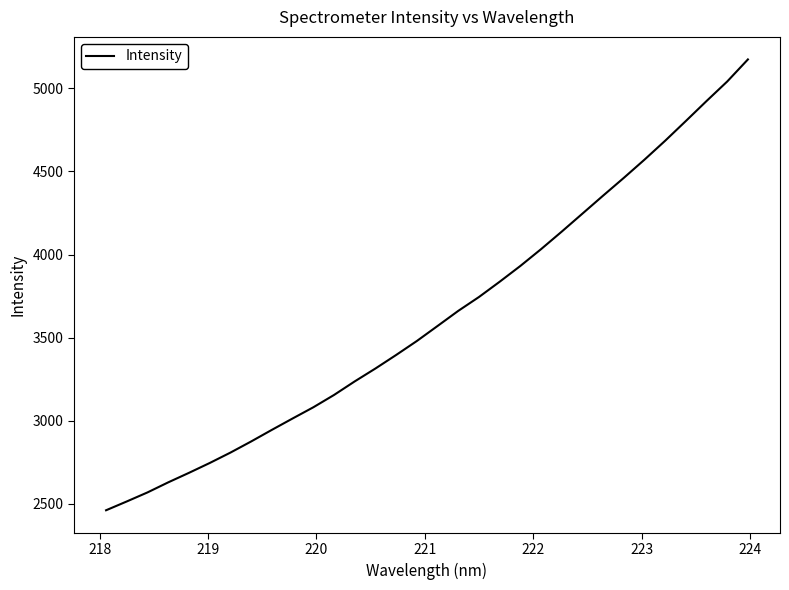

How many lines are shown in the chart?

1